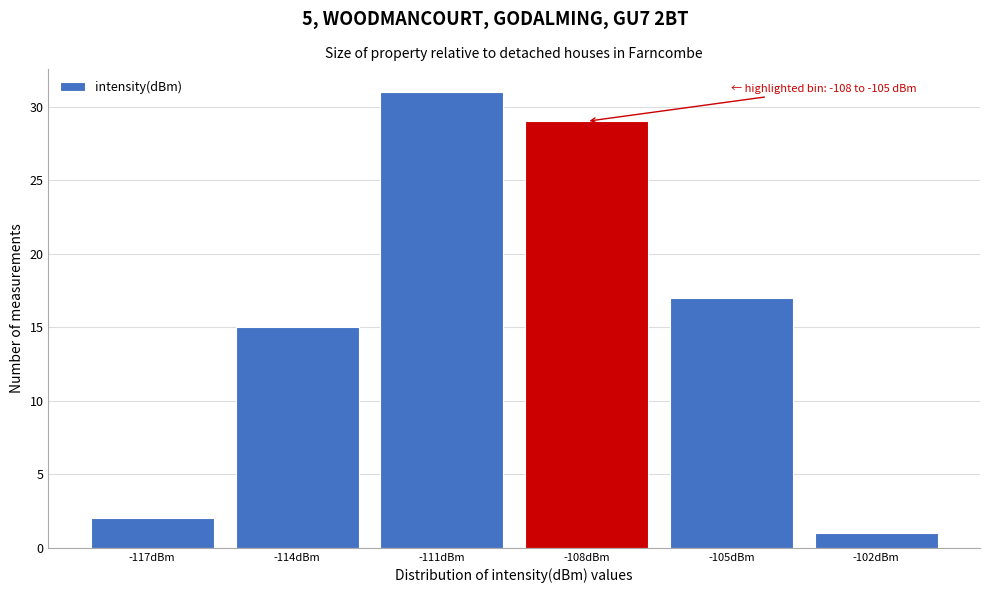

Reading left to right, list all the values displayed in this chart.

-117dBm=2	-114dBm=15	-111dBm=31	-108dBm=29	-105dBm=17	-102dBm=1